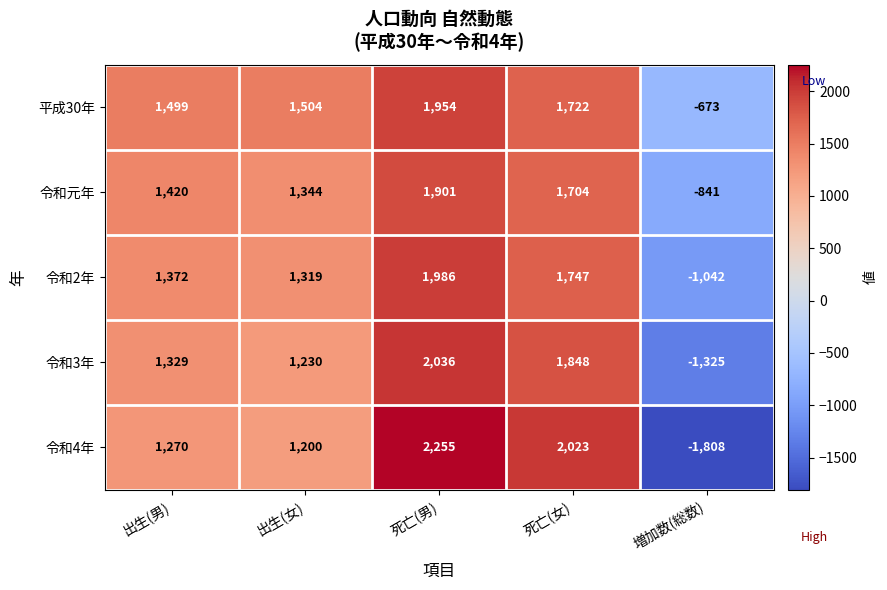

What is the spread (max minus min) of values at 死亡(女)?

319